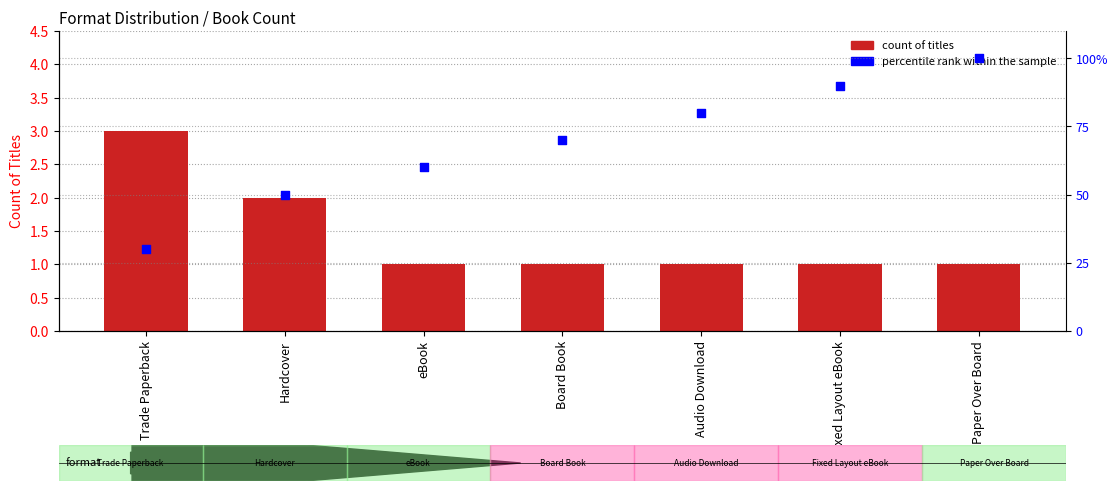

At which category is the sum across all series the highest?

Paper Over Board